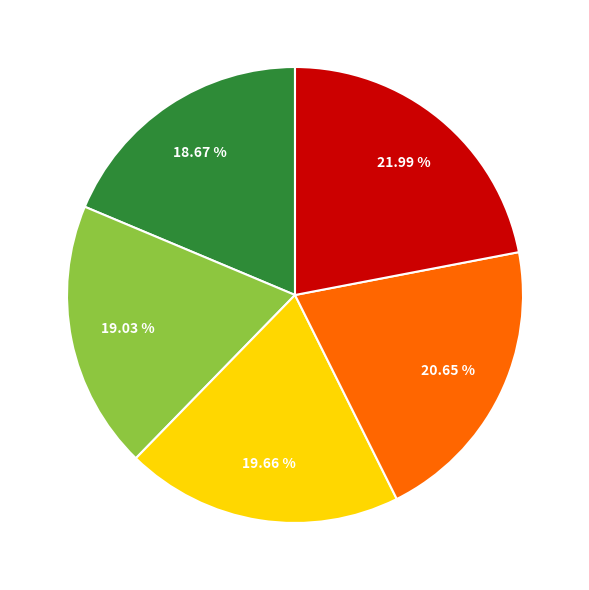

Is there a majority slice in this chart?

No